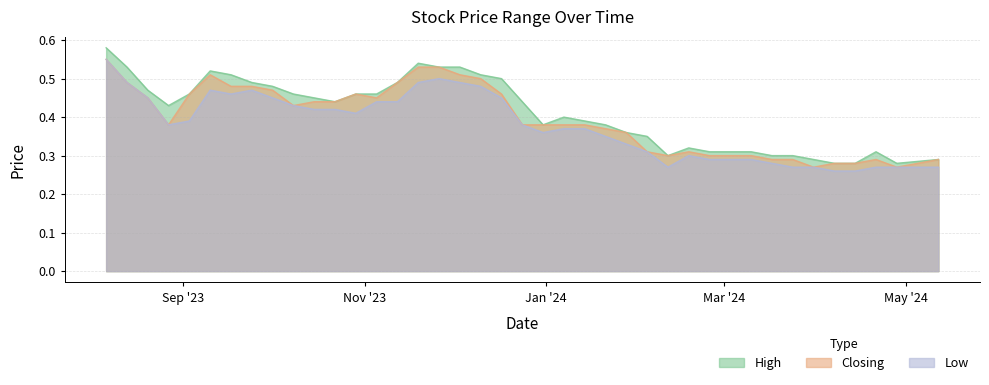

The value of Closing at 31/12/2023 is 0.6. True or false?

False